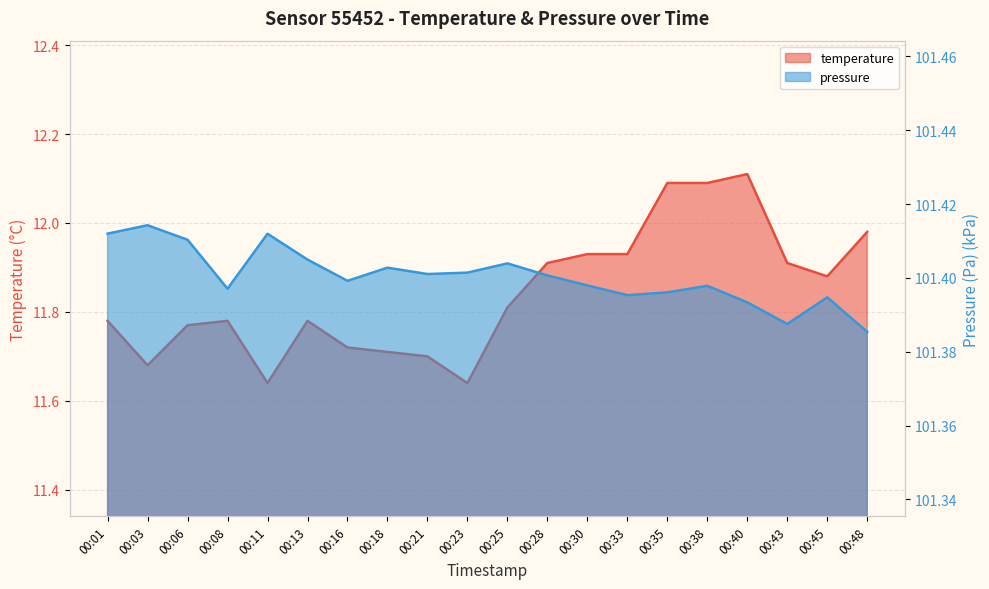

Rank the series at 00:18 from lowest to highest value.

temperature, pressure_scaled